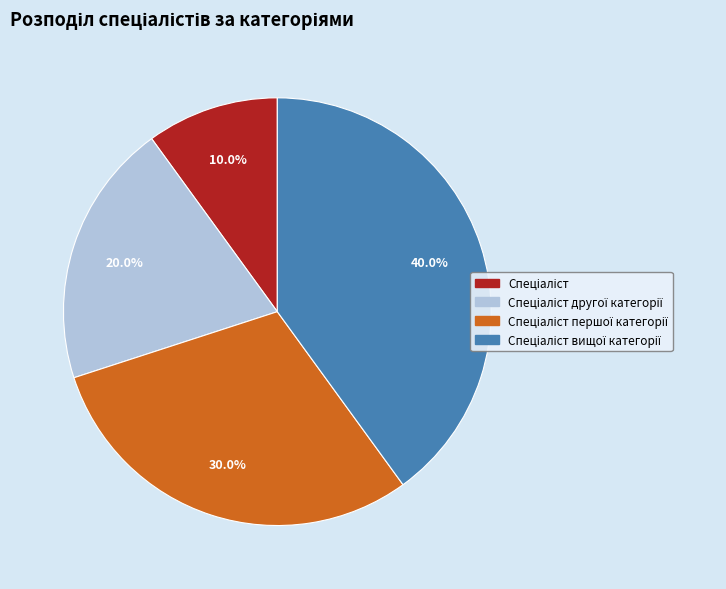

Does any single category account for the majority?

No